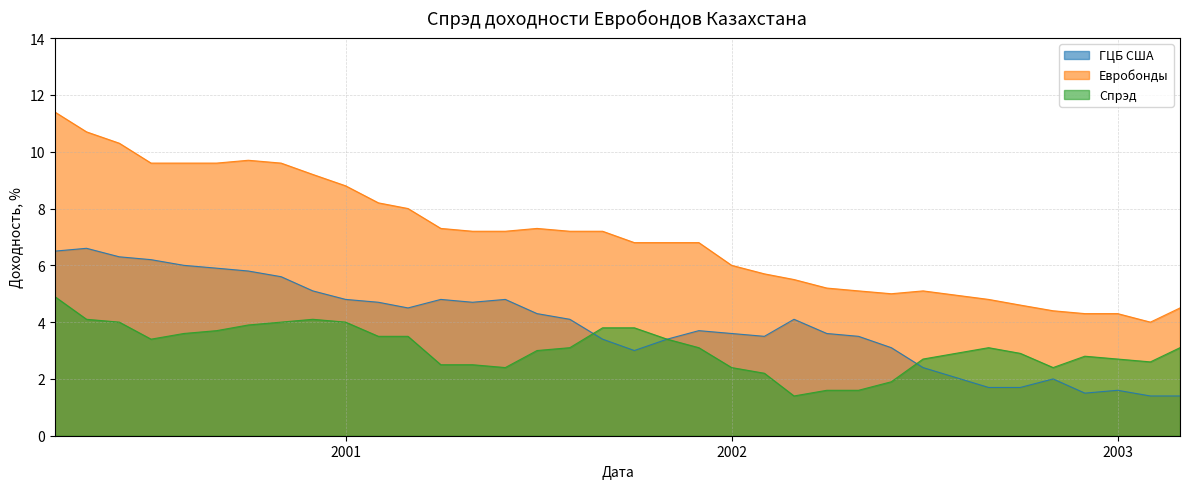

At which label does Спрэд reach its peak?

2000-04-01